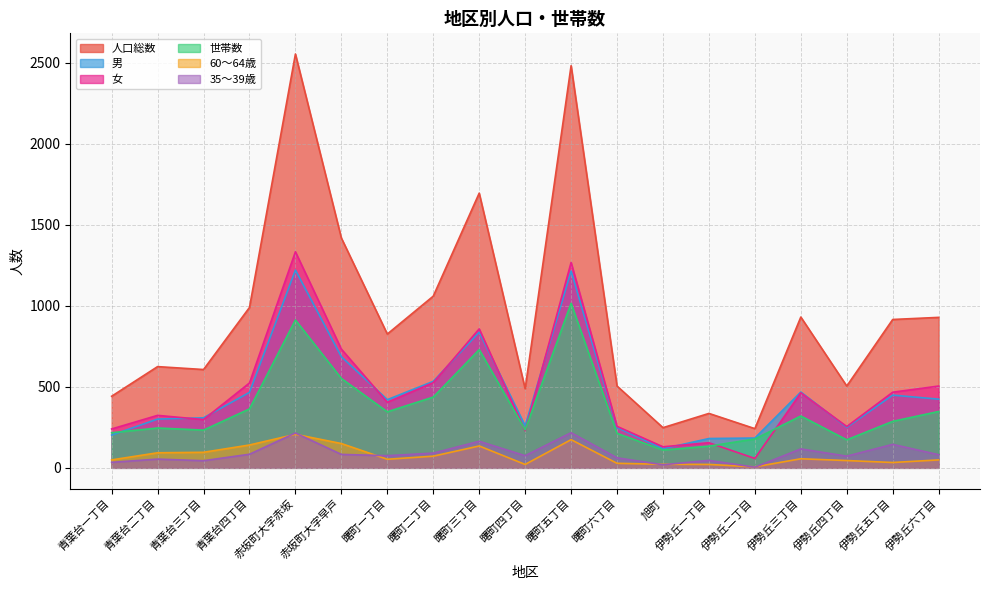

Where is 女 nearest to the value 696?

赤坂町大字早戸